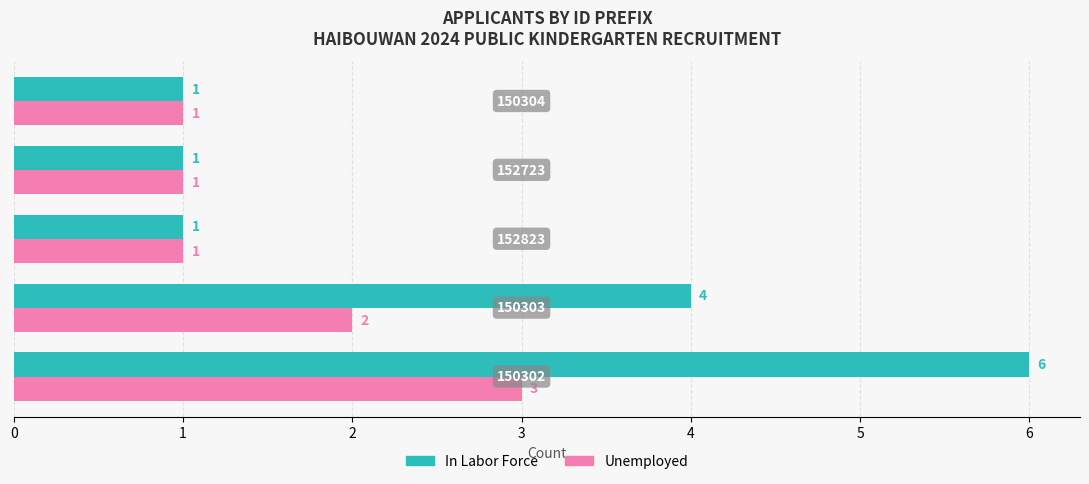

Count the Unemployed values in the range 1 to 2.

4